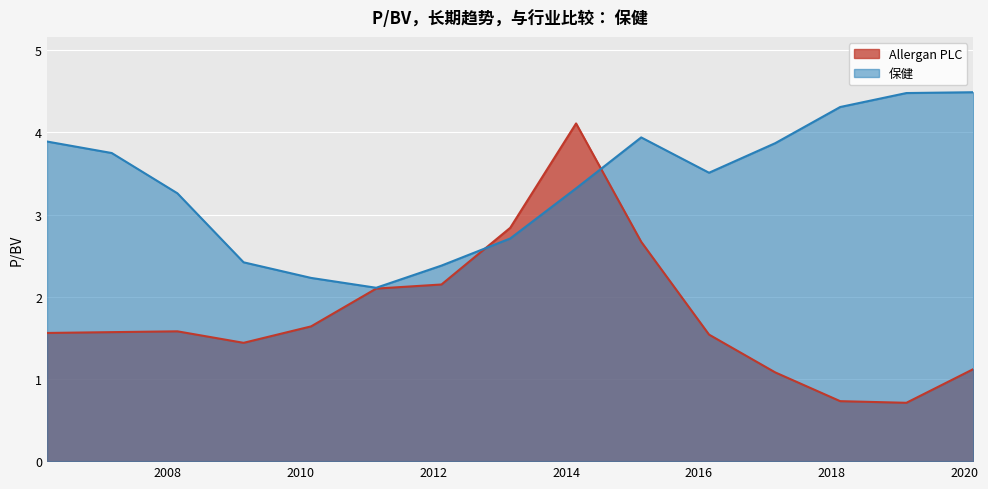

At which category is the sum across all series the highest?

2014-02-25